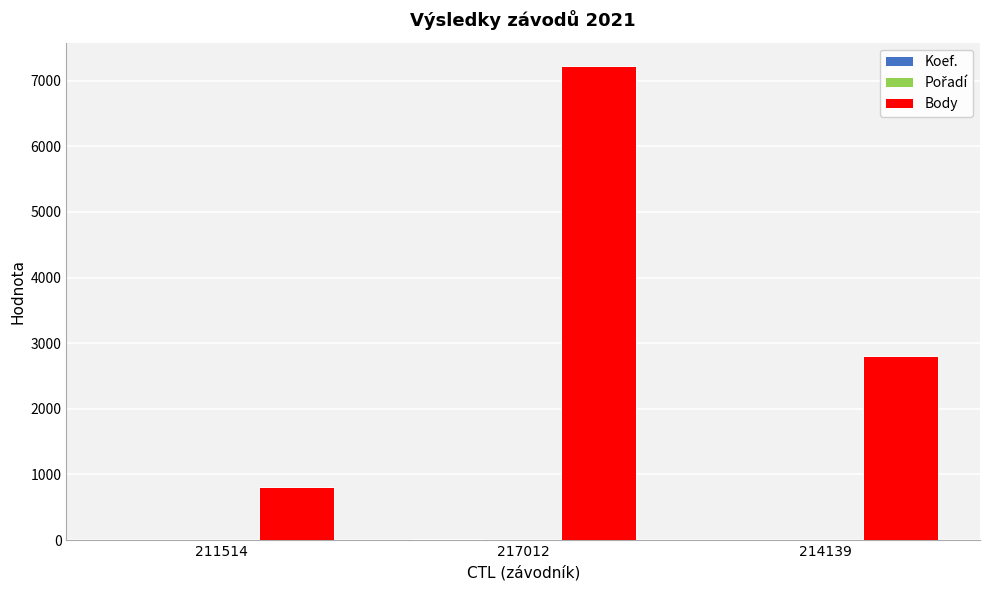

The Body series shows 240 at 211514. True or false?

False